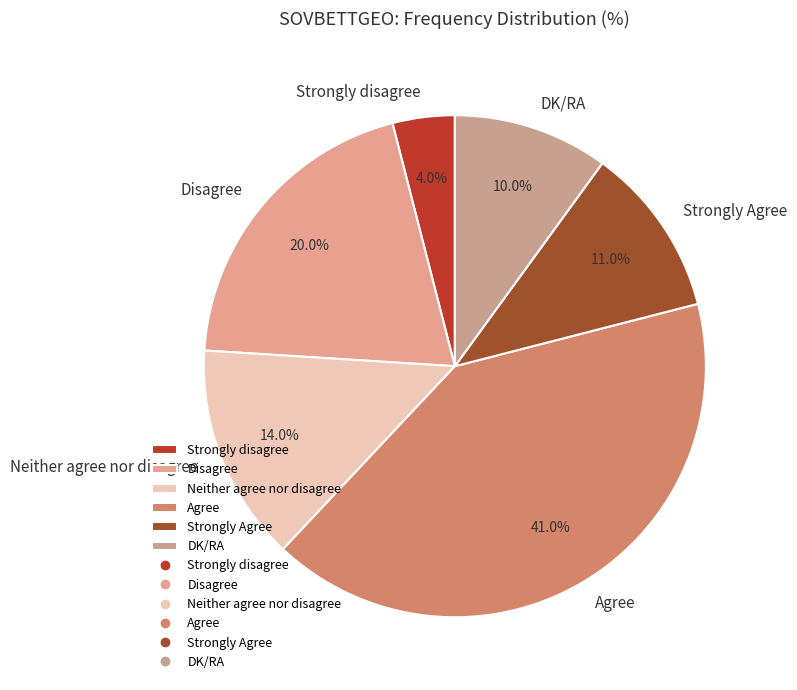

To the nearest percent, what is the difference between the largest and smallest slice percentages?

37%